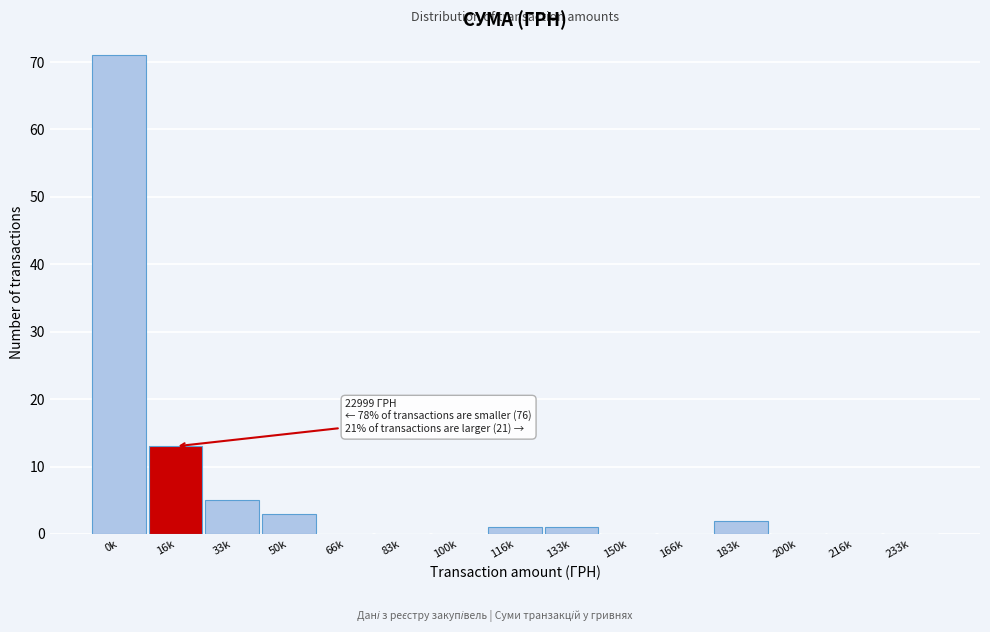

Reading left to right, transcribe all the data shown in this chart.

0k=71	16k=13	33k=5	50k=3	66k=0	83k=0	100k=0	116k=1	133k=1	150k=0	166k=0	183k=2	200k=0	216k=0	233k=0